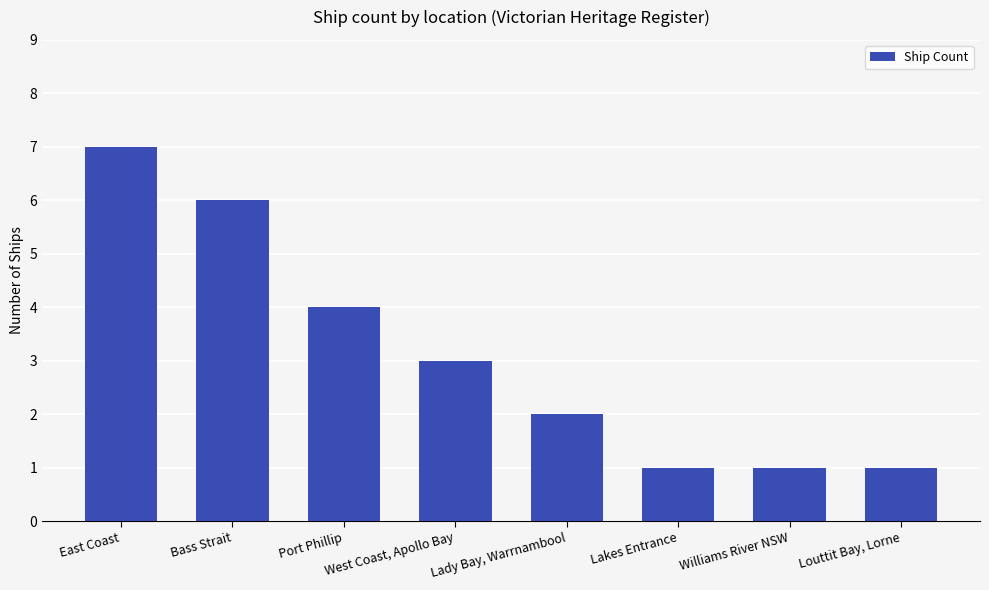

What is the maximum value shown in the chart?

7